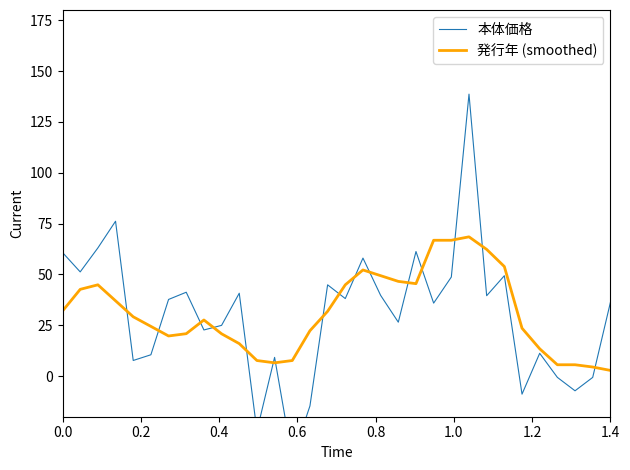

Reading left to right, what are all the values shown in this chart?

本体価格: 60.7	51.2	63.0	76.1	7.7	10.5	37.7	41.2	22.7	24.9	40.7	-27.0	9.2	-40.6	-14.7	44.9	38.1	58.0	39.7	26.5	61.2	35.9	48.7	138.6	39.5	49.3	-8.9	11.2	-0.6	-7.2	-0.7	36.1
発行年 (smoothed): 32.0	42.6	44.9	37.0	29.1	24.4	19.7	20.8	27.6	20.8	15.9	7.6	6.5	7.6	22.3	31.8	44.9	52.2	49.4	46.6	45.4	66.8	66.8	68.5	62.3	53.9	23.5	13.4	5.6	5.6	4.4	2.8